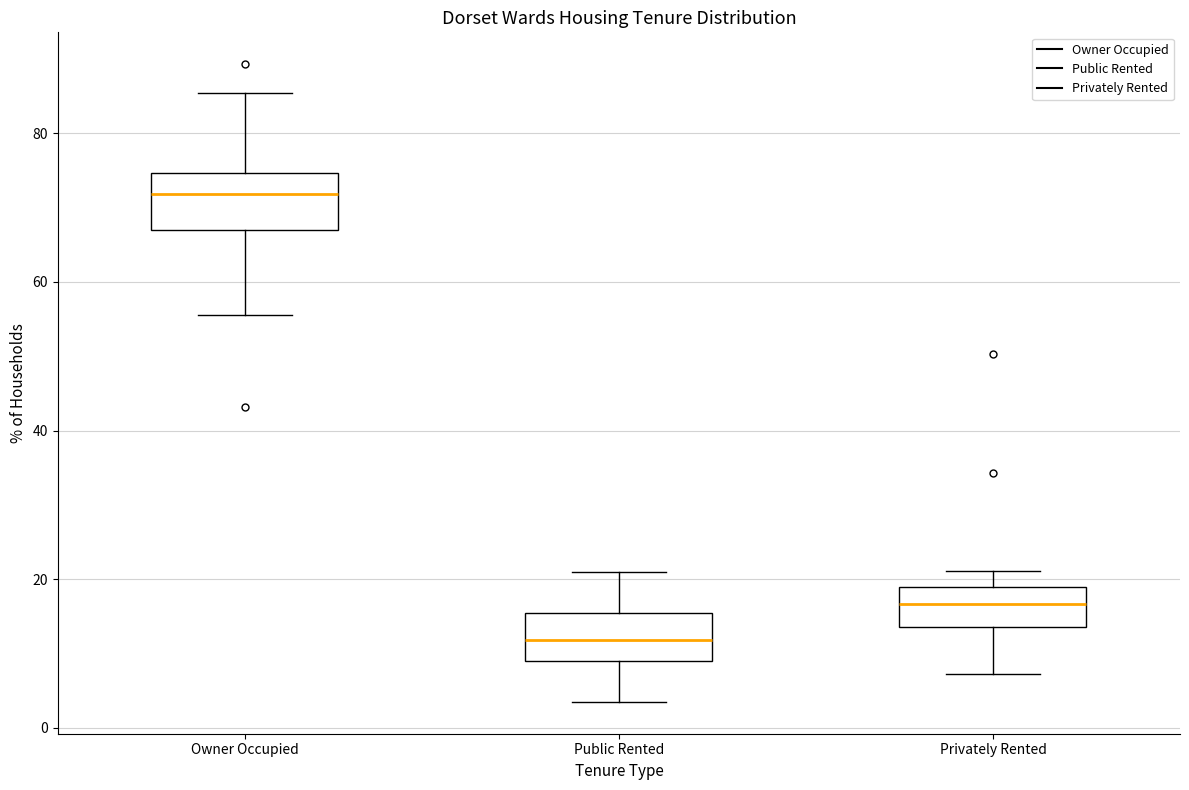

Reading left to right, transcribe this box plot: for each box, give where its median line is, the range the box spans, and where its two whiskers end, as read against the y-axis. The values are not printed on the chart, so give them approximately, as read against the axis.

Owner Occupied: median 72, box 68 to 74, whiskers 56 to 86
Public Rented: median 12, box 10 to 16, whiskers 4 to 20
Privately Rented: median 16, box 14 to 20, whiskers 8 to 22